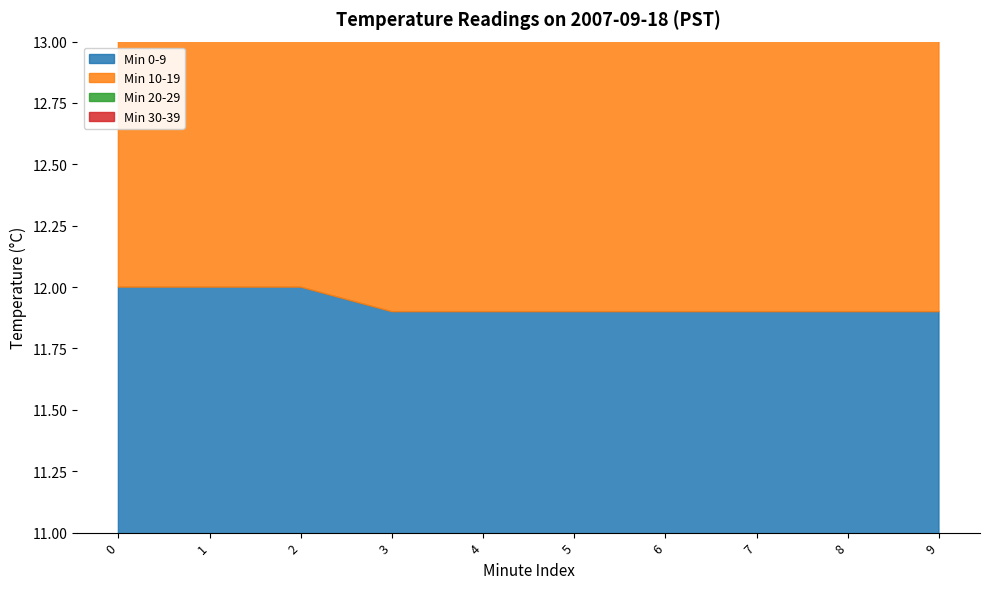

True or false: Min 30-39 and Min 20-29 intersect in this chart.

False